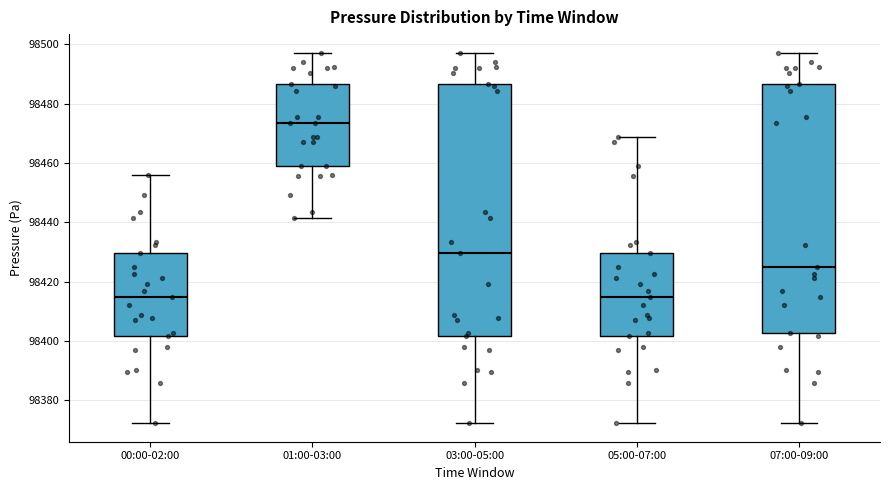

Reading left to right, transcribe this box plot: for each box, give where its median line is, the range the box spans, and where its two whiskers end, as read against the y-axis. The values are not printed on the chart, so give them approximately, as read against the axis.

00:00-02:00: median 98414, box 98402 to 98430, whiskers 98372 to 98456
01:00-03:00: median 98474, box 98458 to 98486, whiskers 98442 to 98498
03:00-05:00: median 98430, box 98402 to 98486, whiskers 98372 to 98498
05:00-07:00: median 98414, box 98402 to 98430, whiskers 98372 to 98468
07:00-09:00: median 98426, box 98402 to 98486, whiskers 98372 to 98498